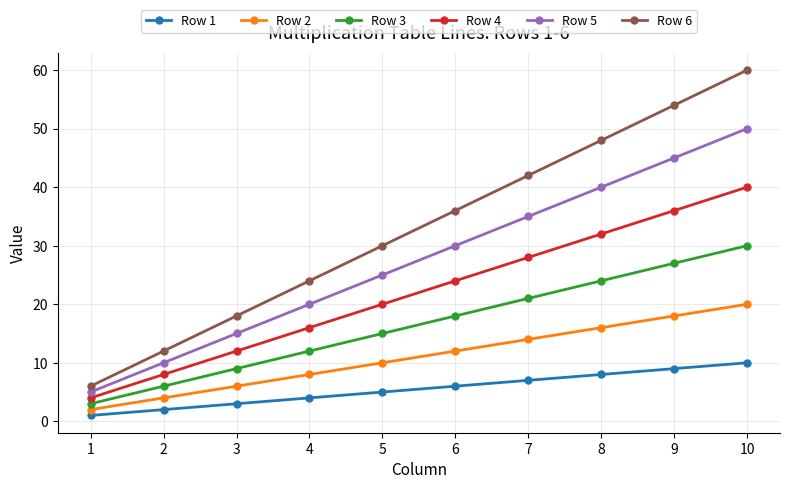

Between 1 and 4, which series saw the biggest shift?

Row 6